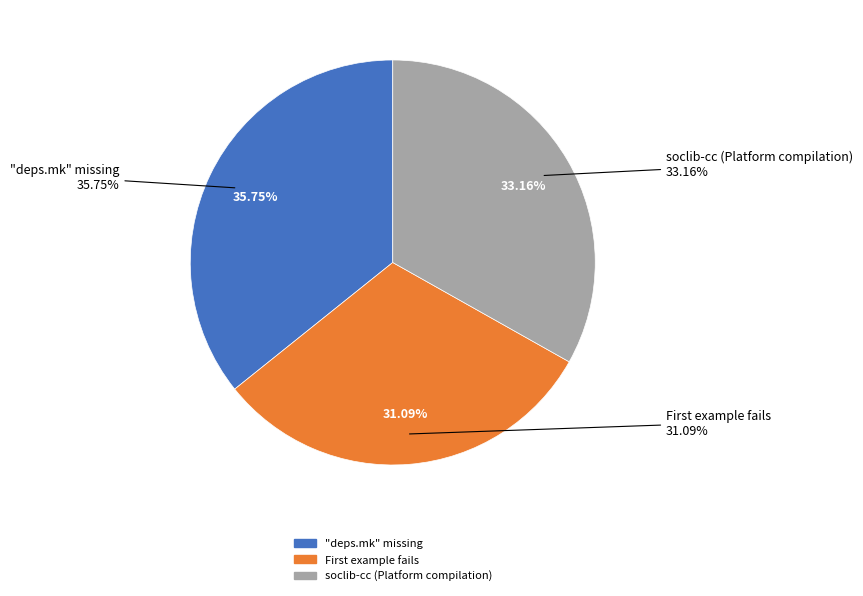

Rank the categories by value from highest to lowest.

"deps.mk" missing, soclib-cc (Platform compilation), First example fails